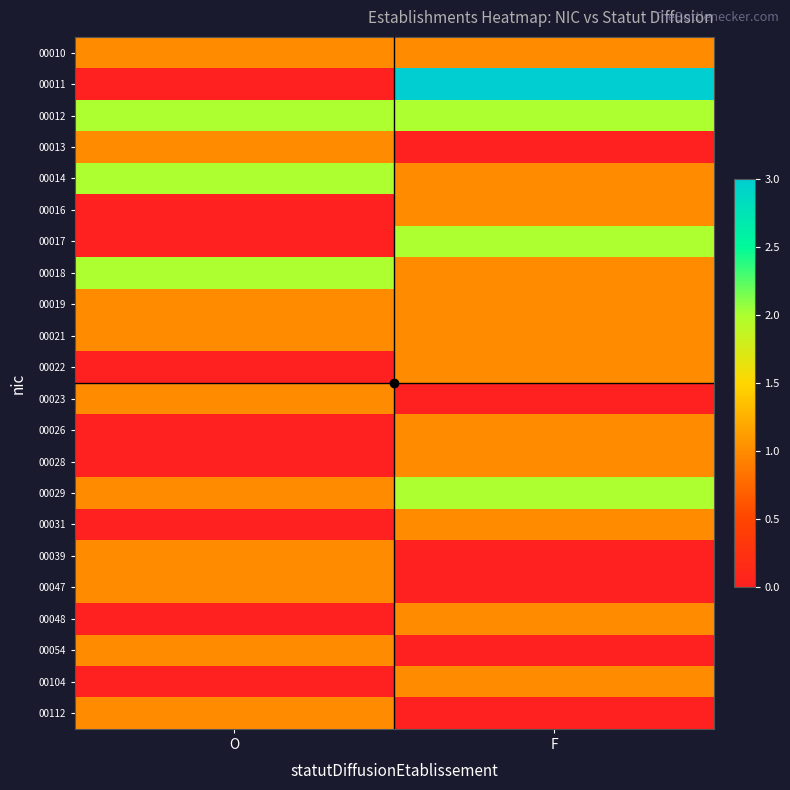

Reading left to right, extract all data points from this chart.

00010: O=1	F=1
00011: O=0	F=3
00012: O=2	F=2
00013: O=1	F=0
00014: O=2	F=1
00016: O=0	F=1
00017: O=0	F=2
00018: O=2	F=1
00019: O=1	F=1
00021: O=1	F=1
00022: O=0	F=1
00023: O=1	F=0
00026: O=0	F=1
00028: O=0	F=1
00029: O=1	F=2
00031: O=0	F=1
00039: O=1	F=0
00047: O=1	F=0
00048: O=0	F=1
00054: O=1	F=0
00104: O=0	F=1
00112: O=1	F=0